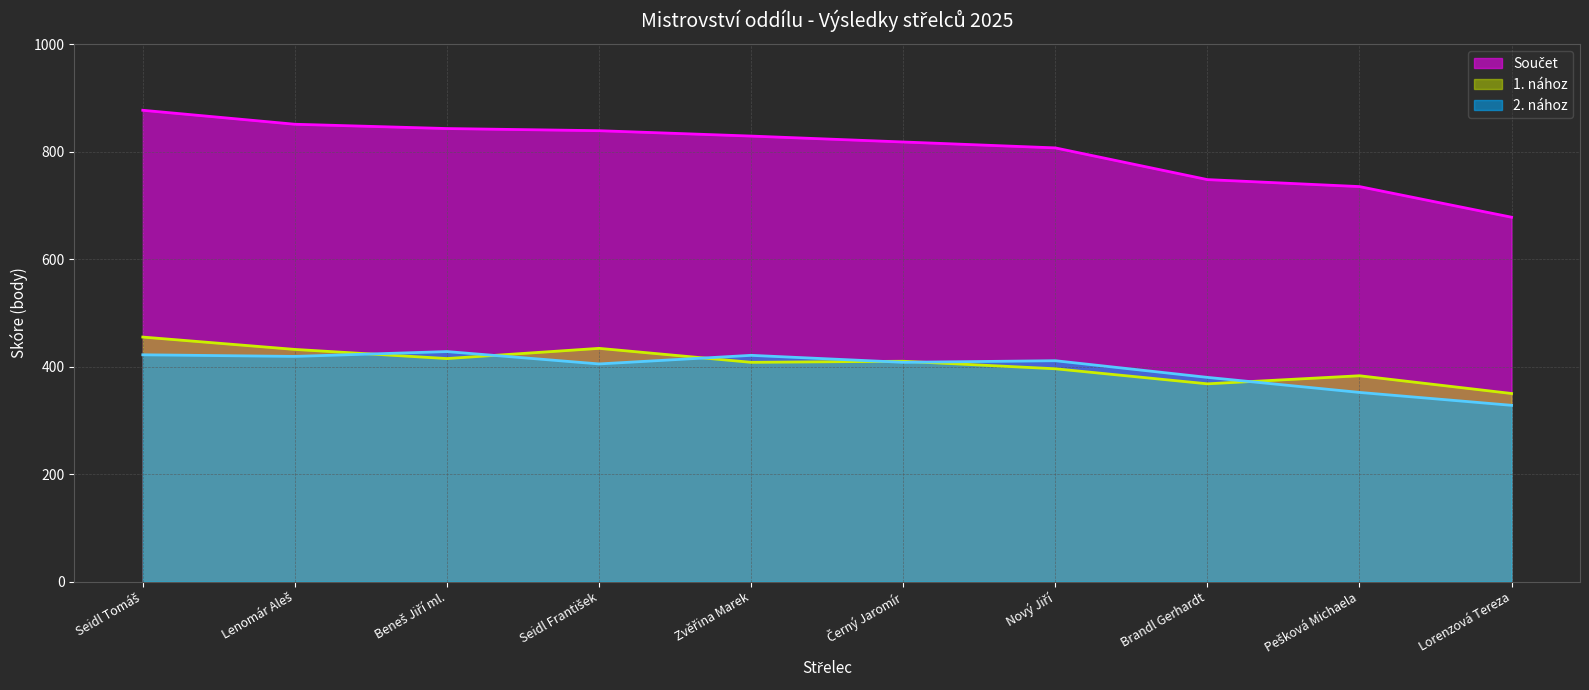

Reading left to right, transcribe all the data shown in this chart.

1. nához: 455	432	415	434	408	410	396	368	383	350
2. nához: 422	419	428	405	421	408	411	380	352	328
Součet: 877	851	843	839	829	818	807	748	735	678